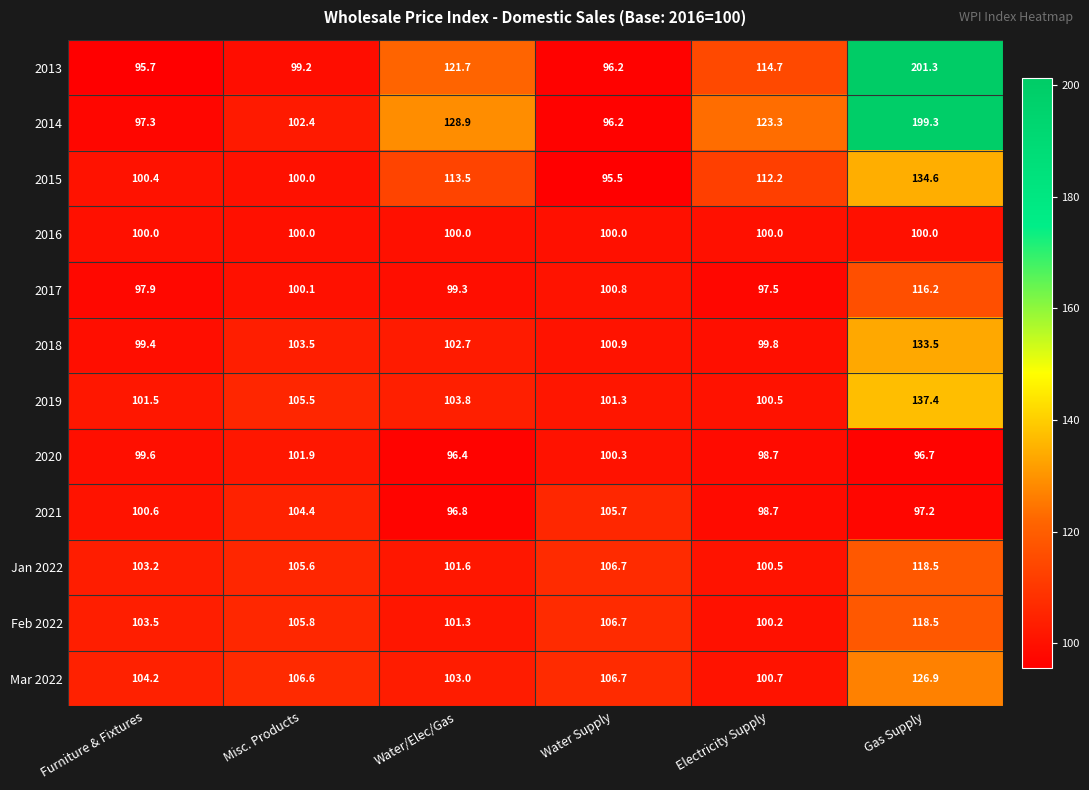

At which label does Jan 2022 first exceed 105?

Misc. Products